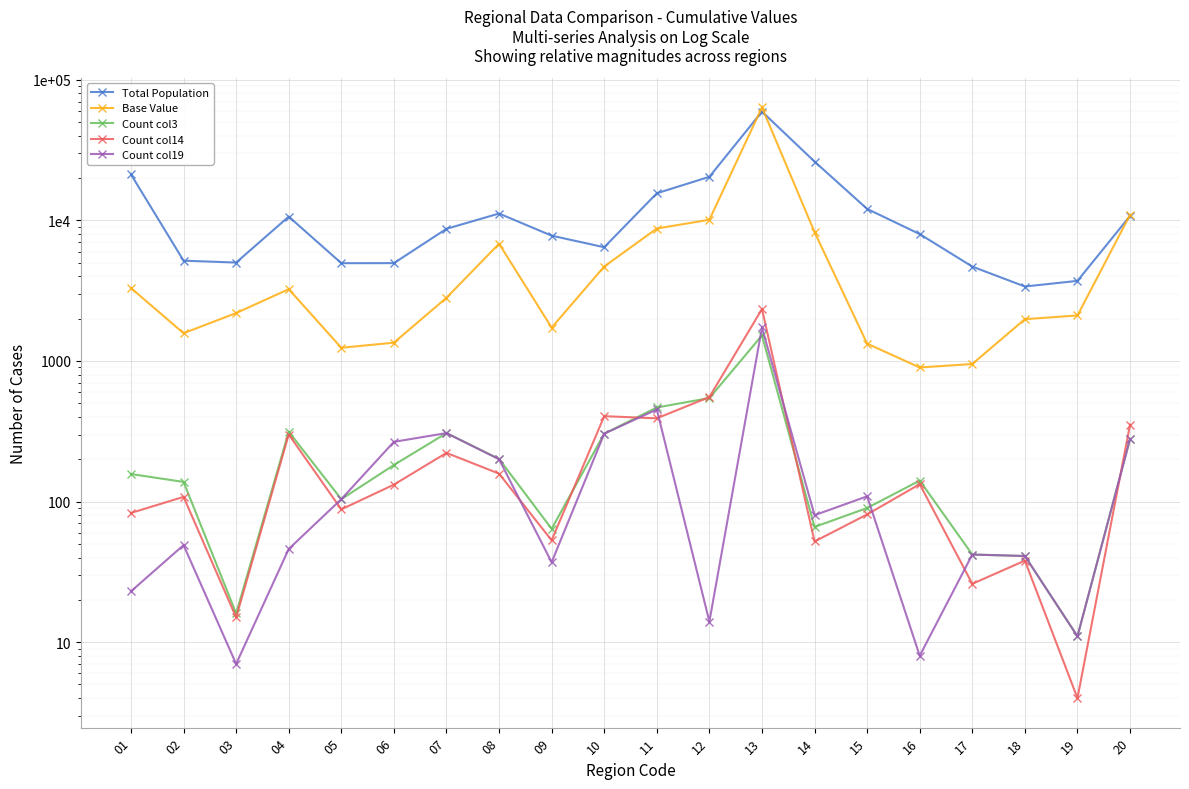

Which series has the largest range (max minus min)?

Base Value